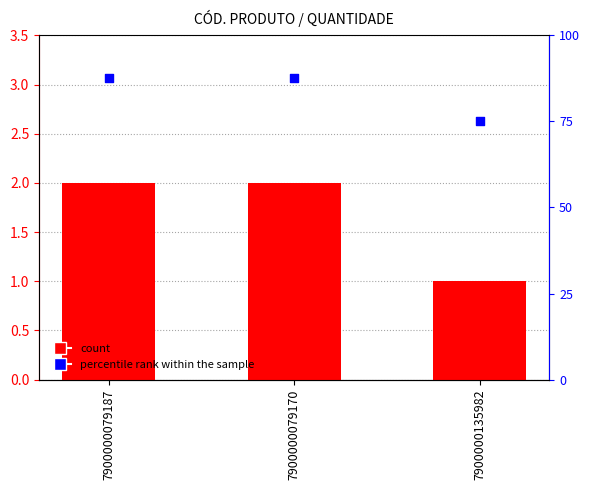

Which series has the largest total across all categories?

percentile rank within the sample